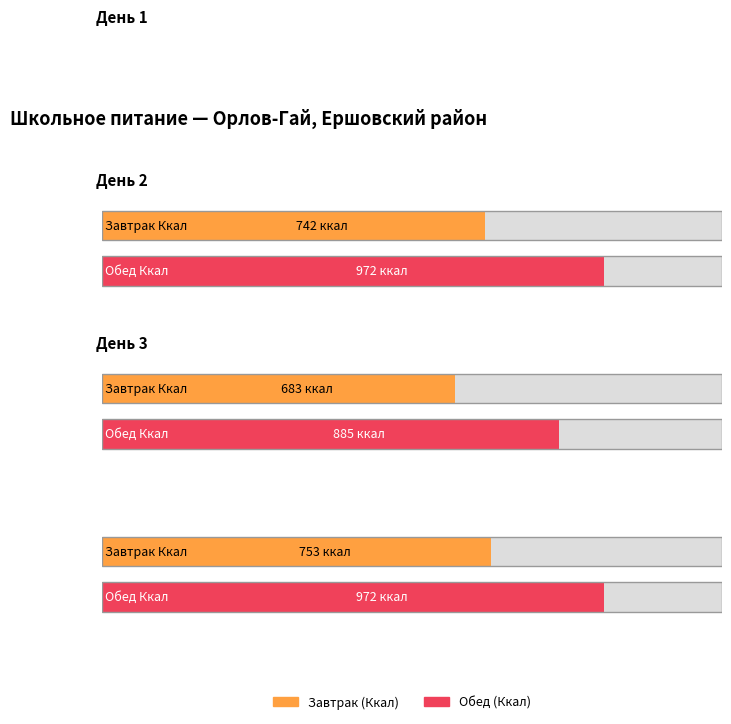

Which has a higher value, День 1 or День 3?

День 3